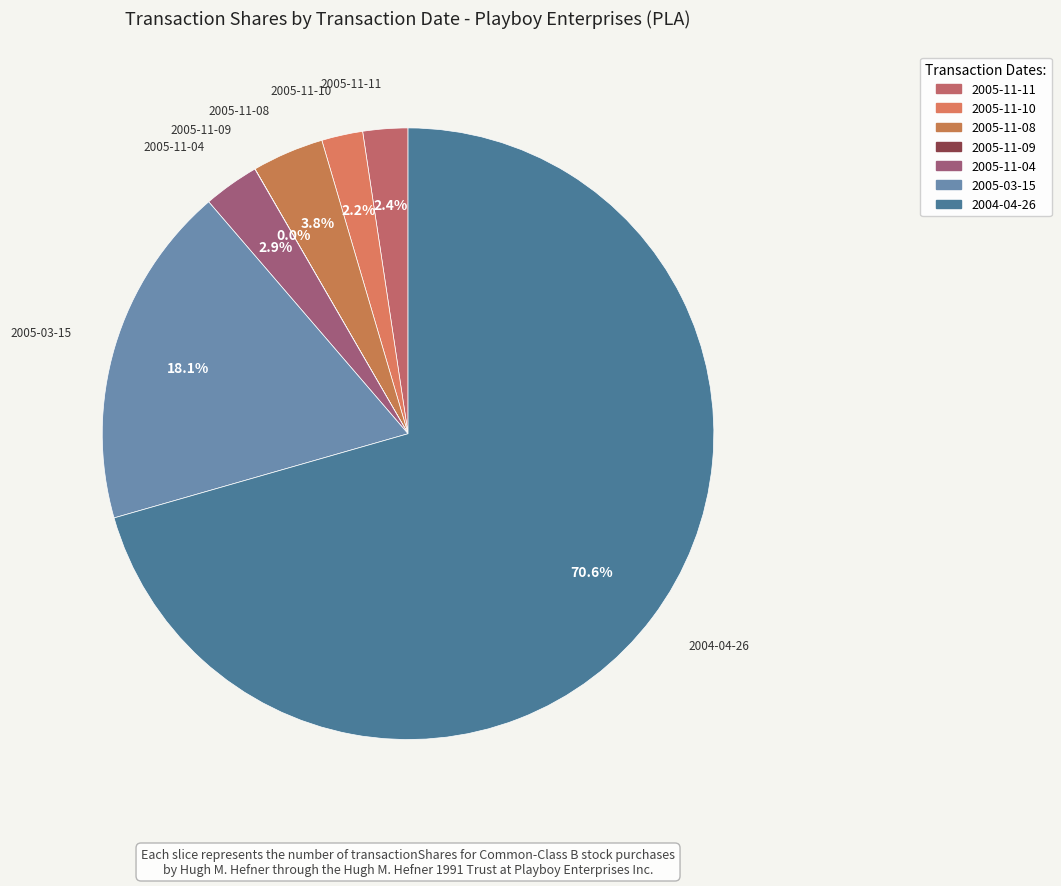

What percentage do 2005-03-15 and 2004-04-26 together represent?

88.7%